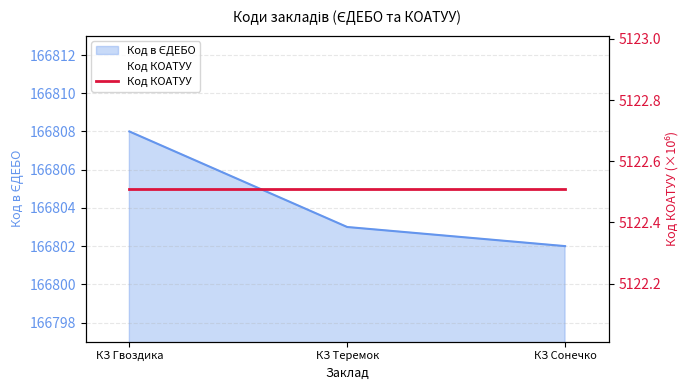

The value at КЗ Теремок is 166803. True or false?

True